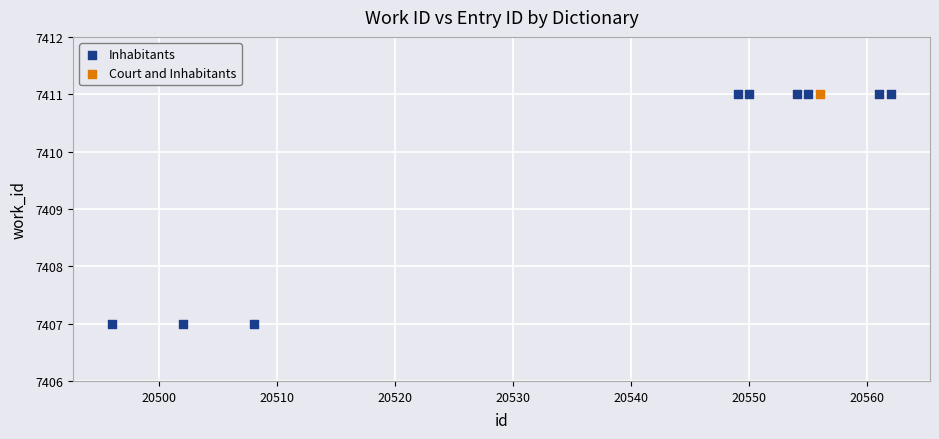

What are all the series names shown in the legend?

Inhabitants, Court and Inhabitants